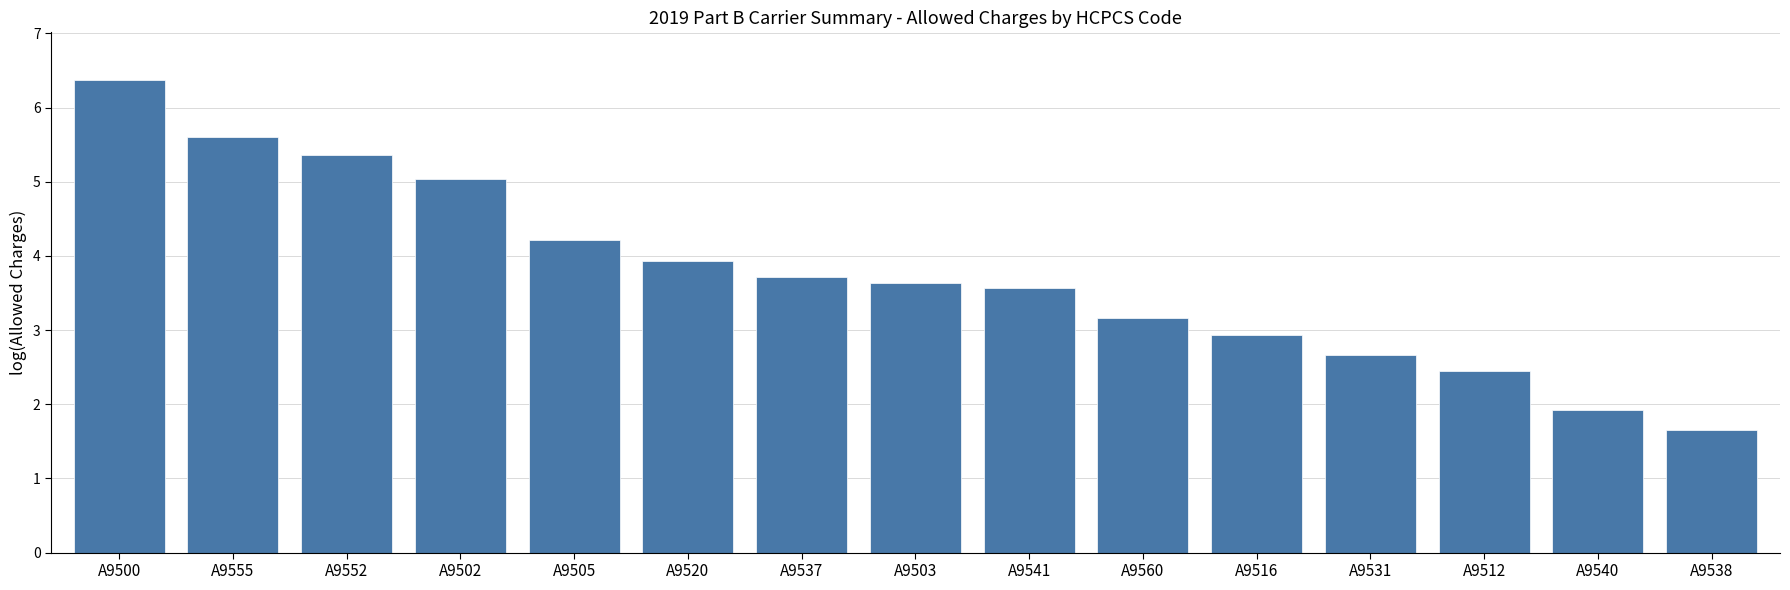

Where does the data first go above 3?

A9500